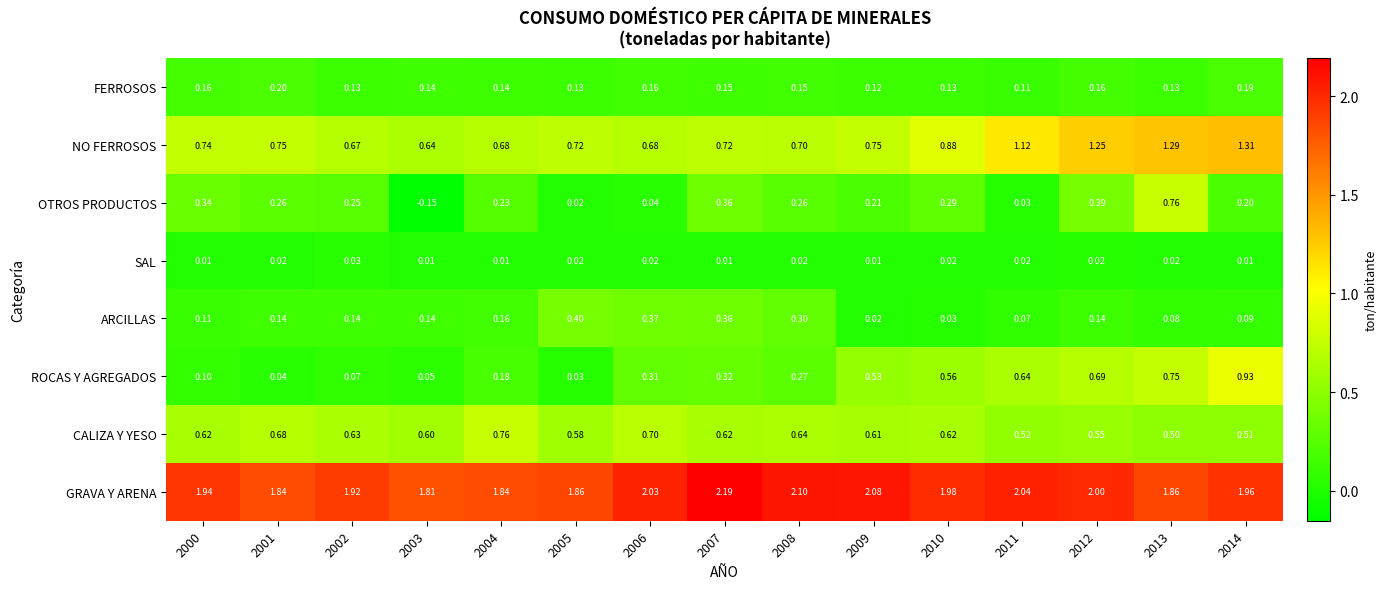

Which series has the largest total across all categories?

GRAVA Y ARENA